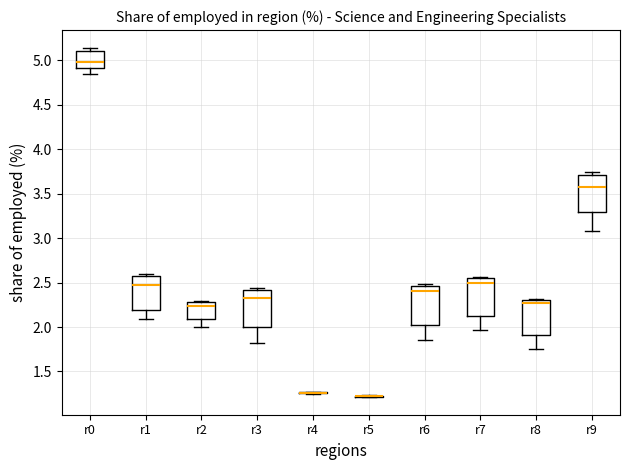

Where does the lower whisker of the box for r3 end on the y-axis? The values are not printed on the chart, so give them approximately, as read against the axis.

1.85